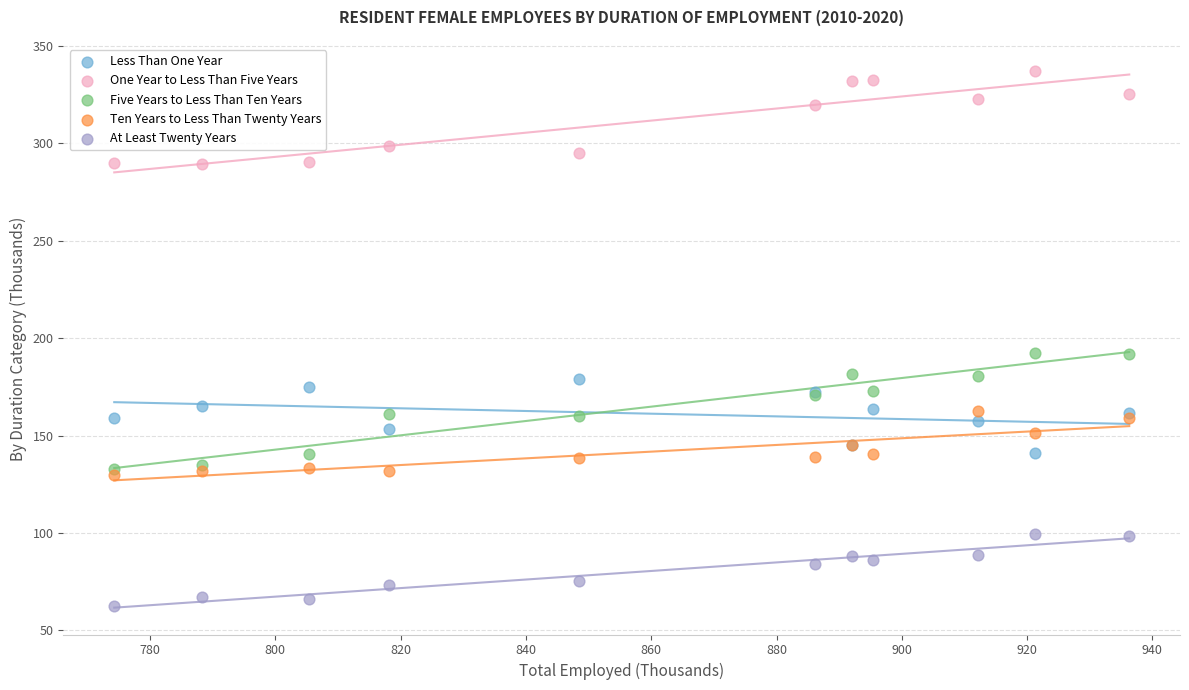

In the One Year to Less Than Five Years series, what Y value is closest to 313?

319.6